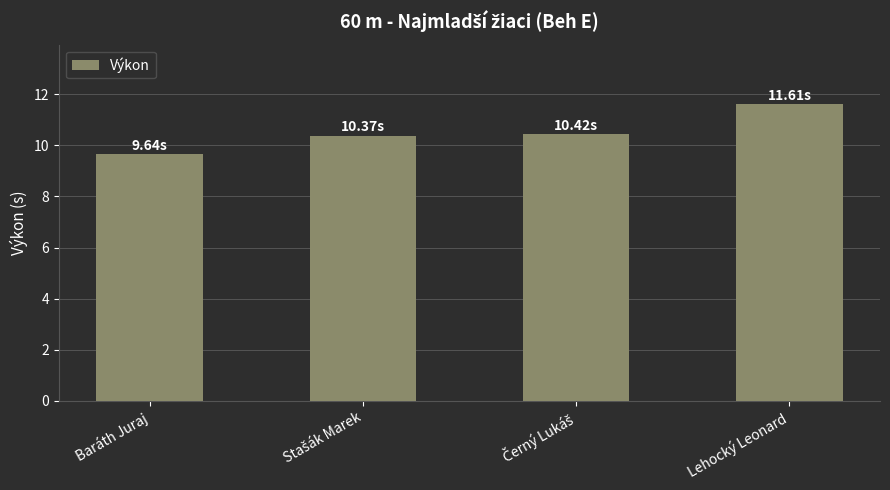

What is the value of the 4th bar from the left?

11.6